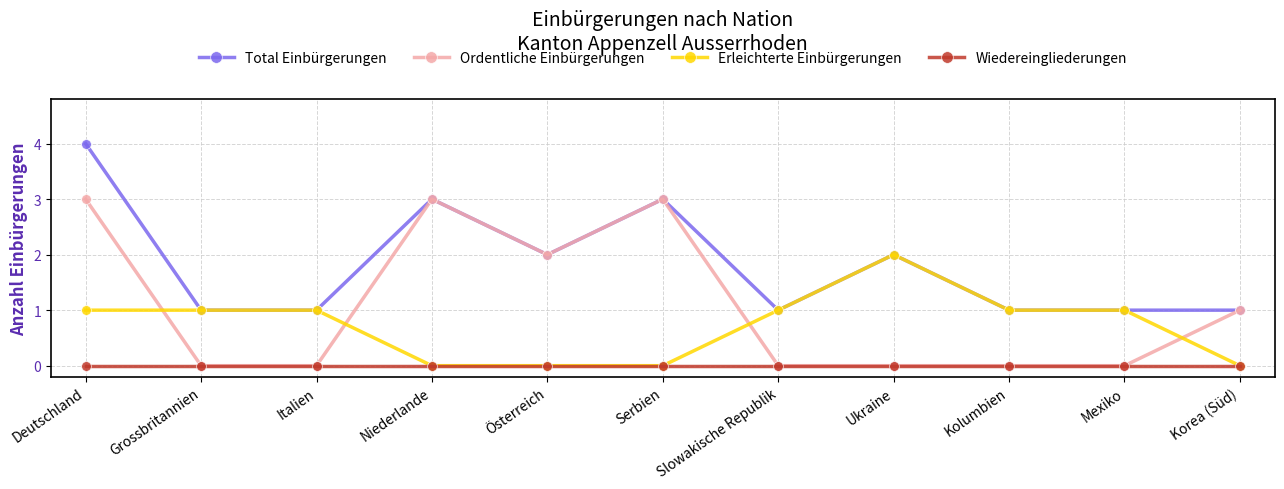

How many lines are shown in the chart?

4